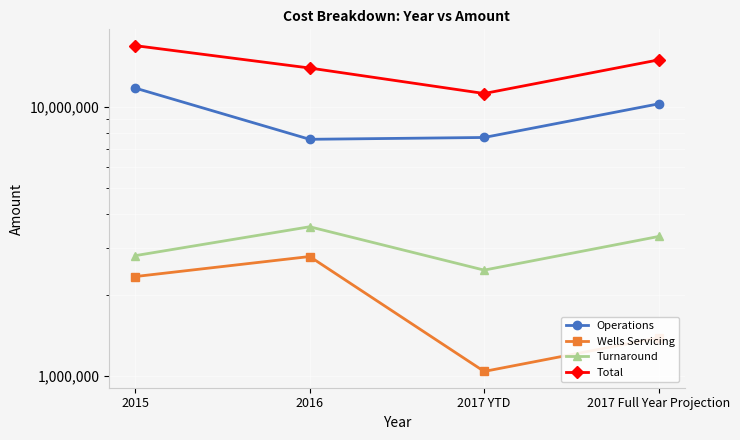

Which category has the lowest value across all series?

2017 YTD